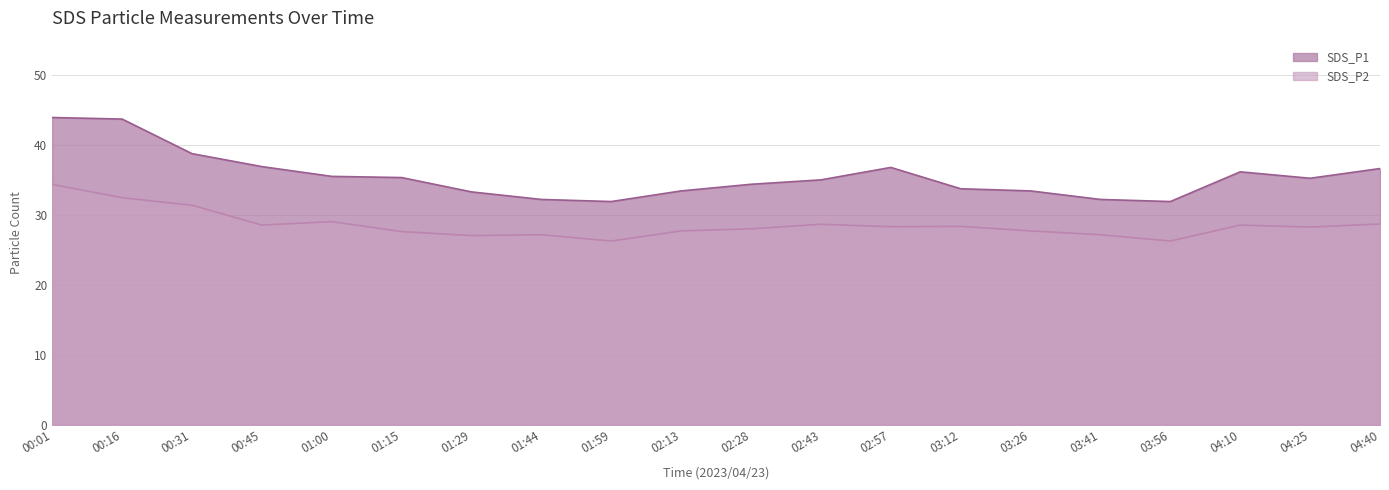

What is the total value across all series at 03:12?

62.2